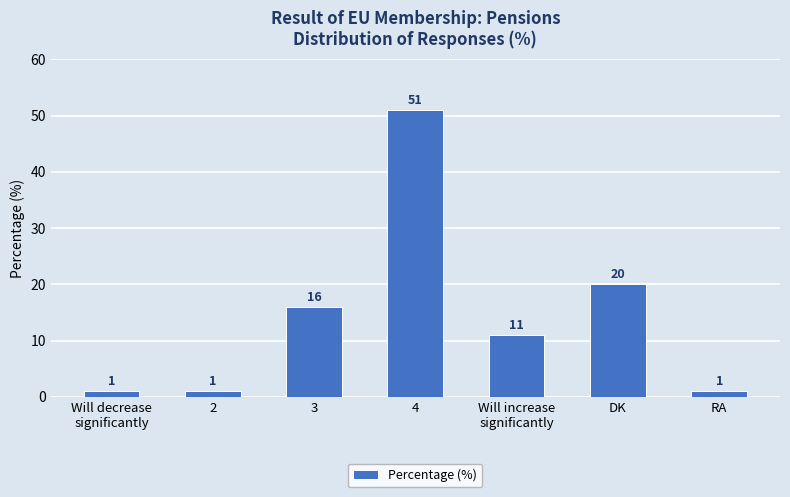

What is the label of the 5th bar from the right?

3